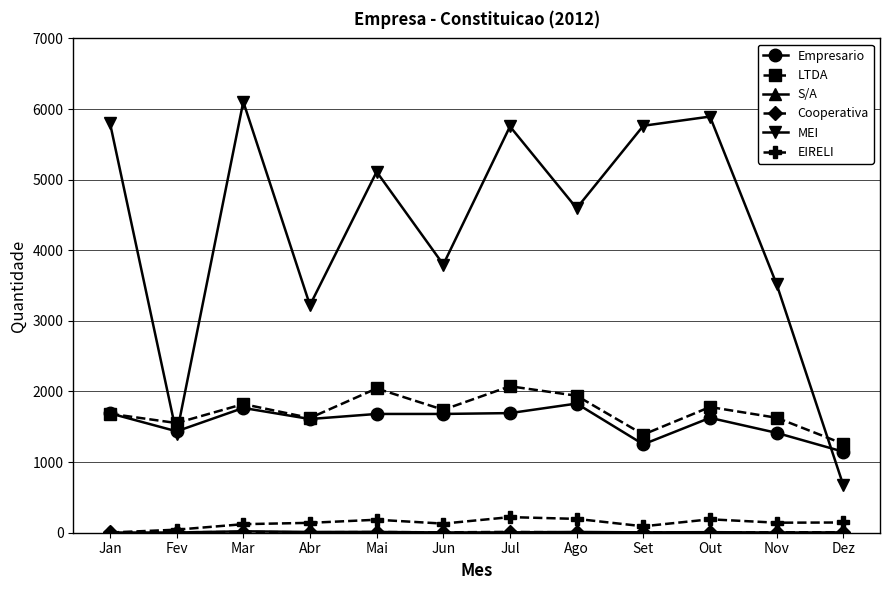

True or false: MEI and EIRELI intersect in this chart.

False